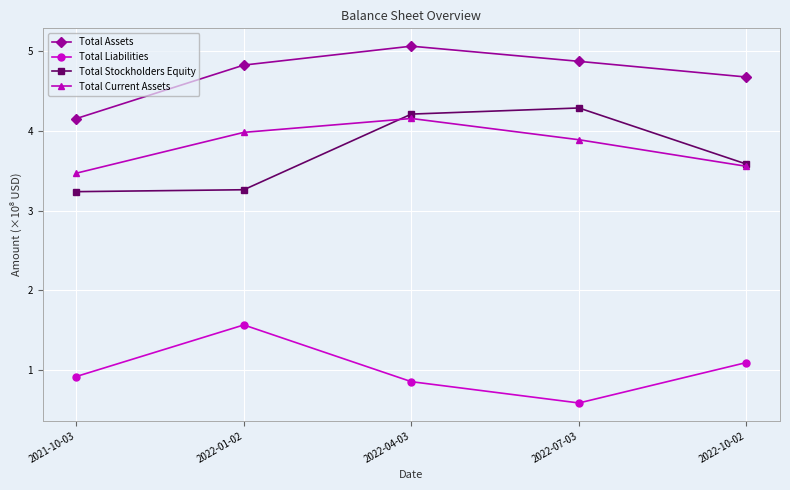

What is the spread (max minus min) of values at 2022-10-02?

3.6